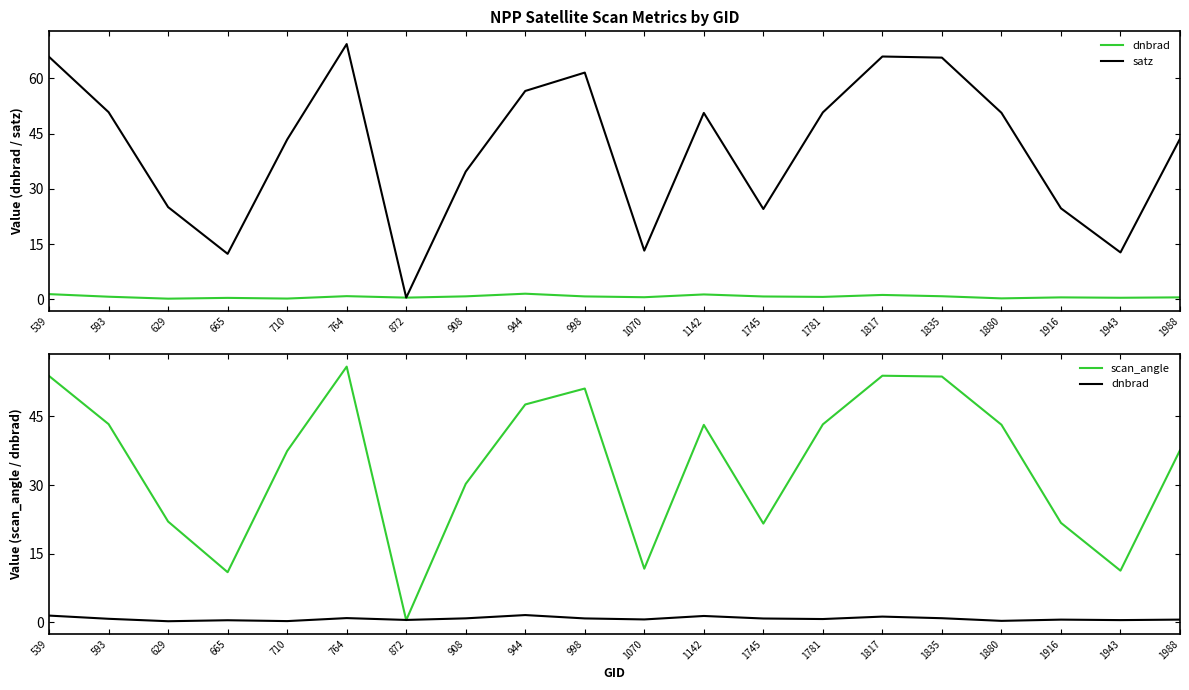

Where is scan_angle nearest to the value 28?

908